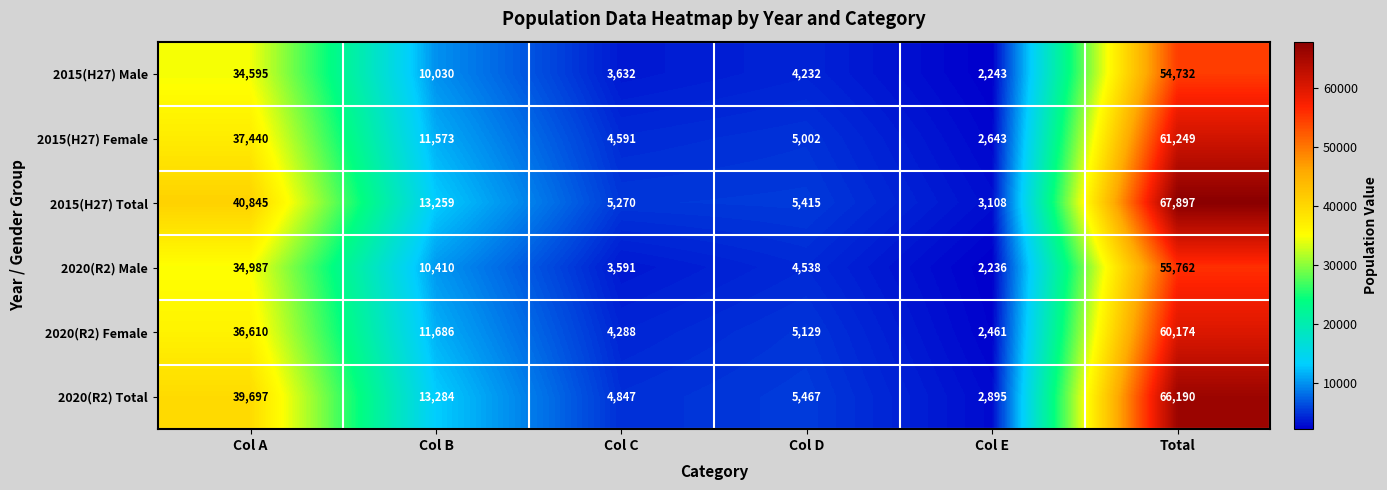

At which label is 2020(R2) Female closest to 31317?

Col A